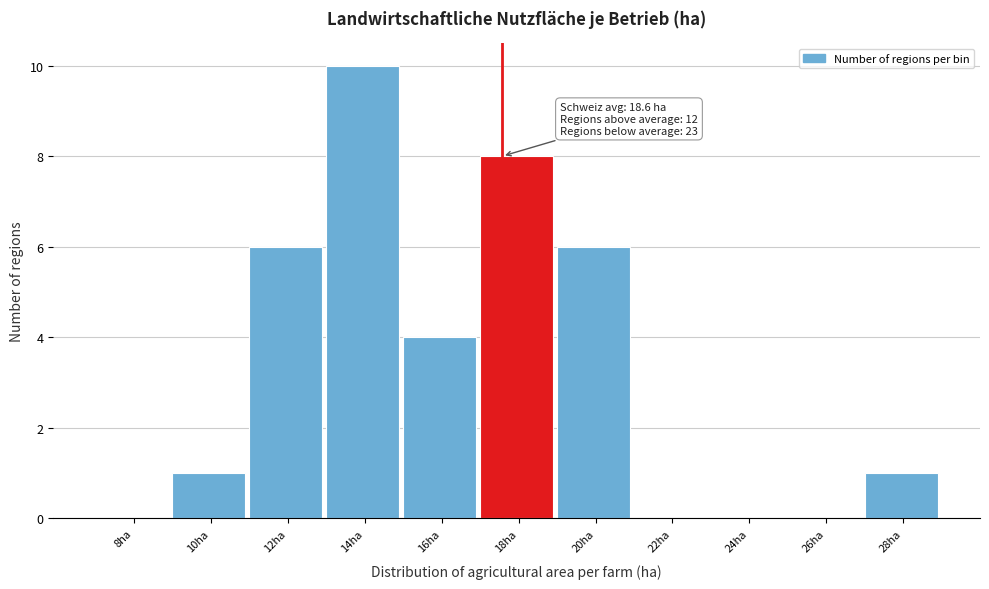

Reading left to right, transcribe all the data shown in this chart.

8ha=0	10ha=1	12ha=6	14ha=10	16ha=4	18ha=8	20ha=6	22ha=0	24ha=0	26ha=0	28ha=1